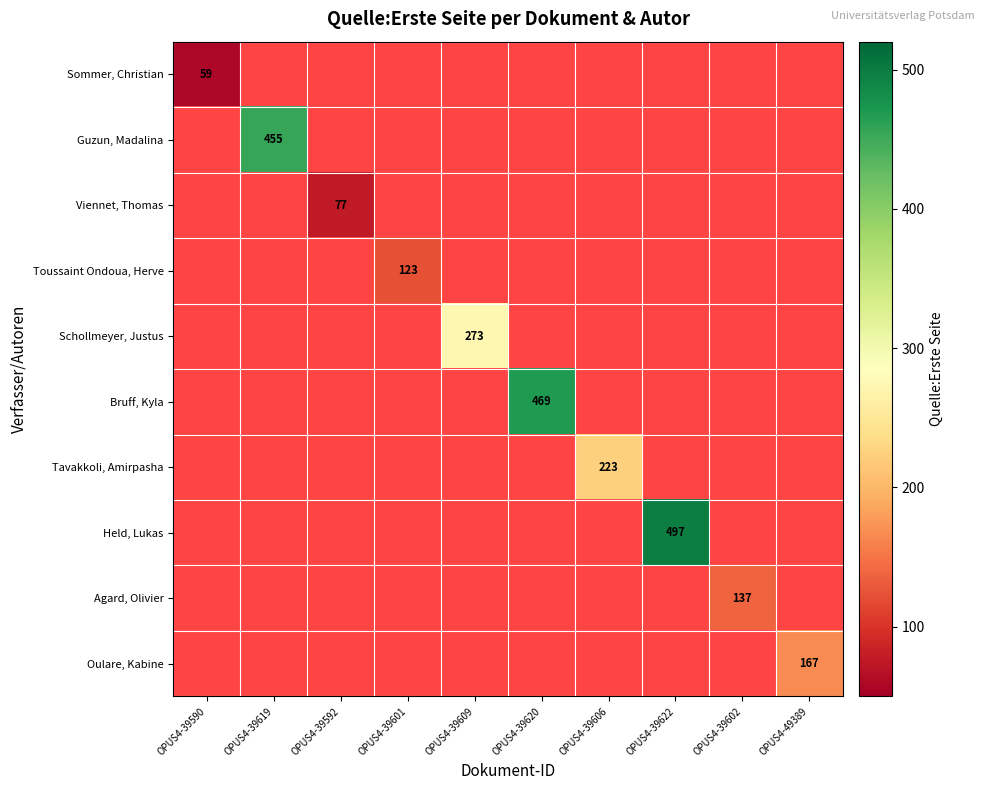

How many positive values does the Held, Lukas series have?

1